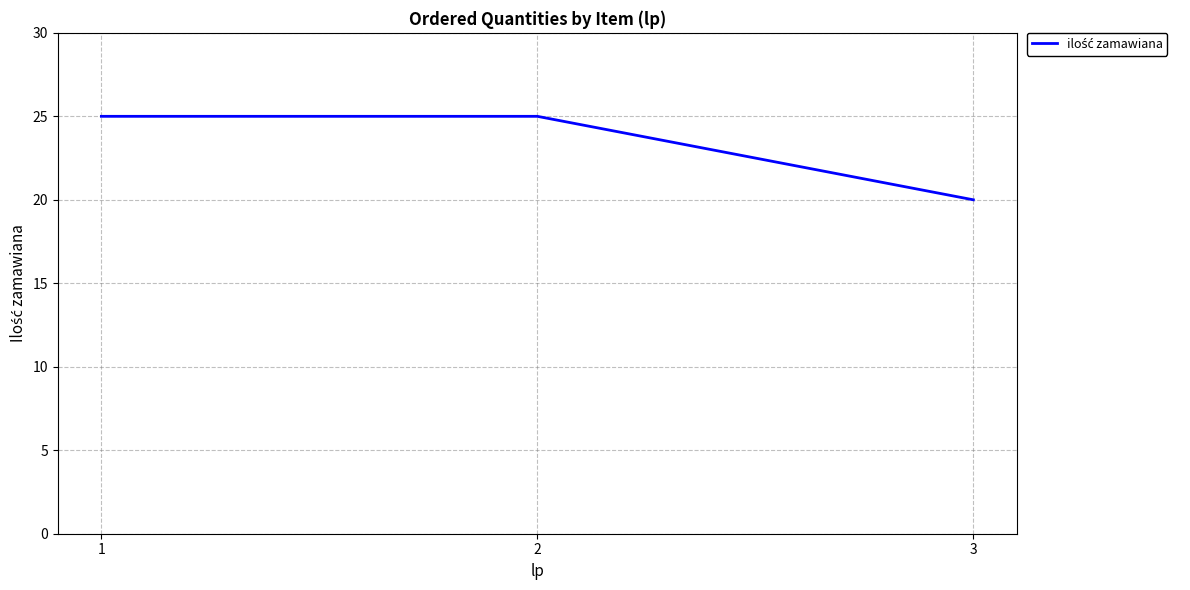

Count the values in the range 20 to 25.

3